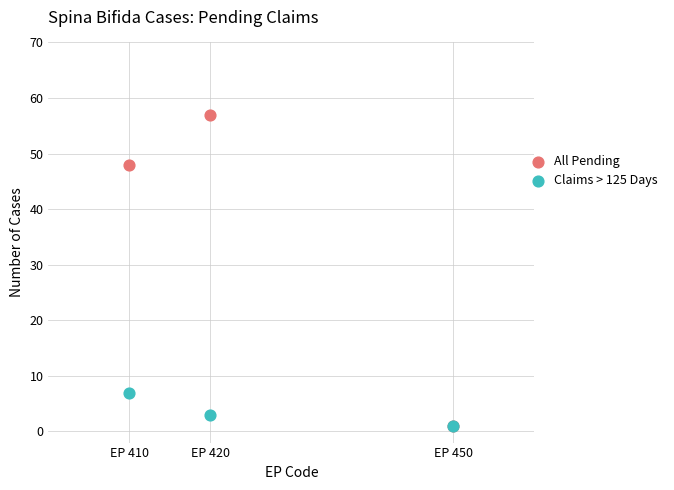

In the Claims > 125 Days series, what Y value is closest to 4?

3